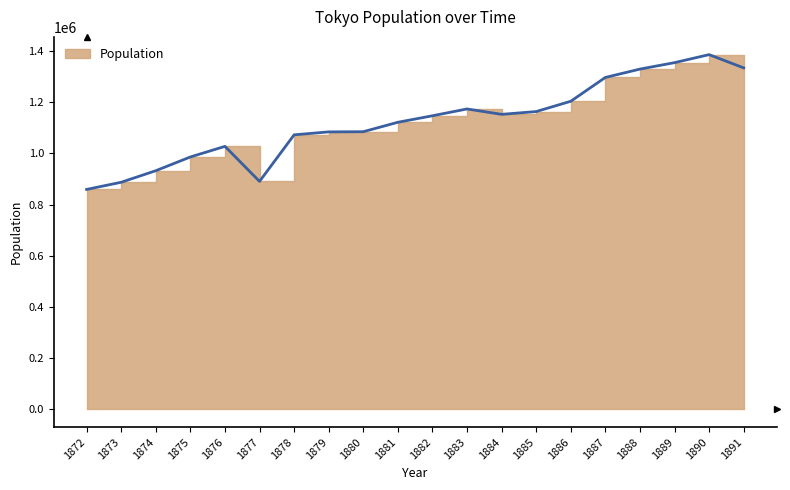

True or false: the data has more than 2 interior local peaks.

True